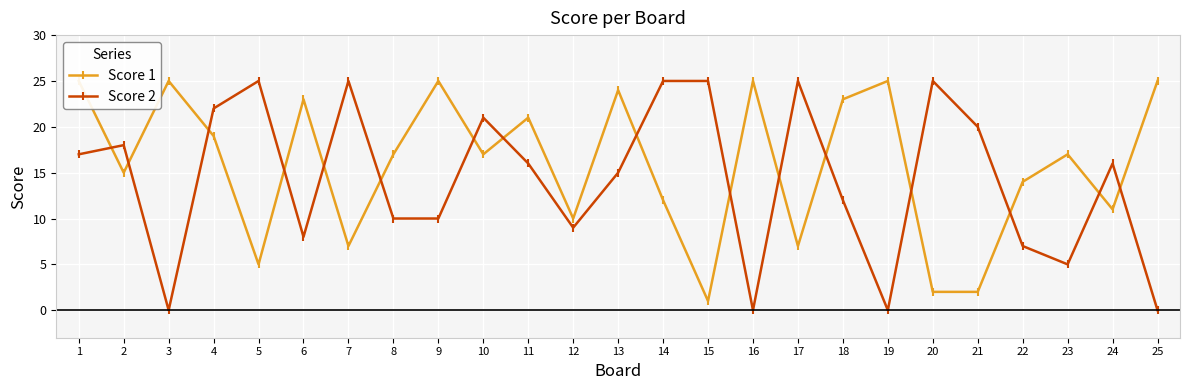

What is the average value of the Score 1 series?

16